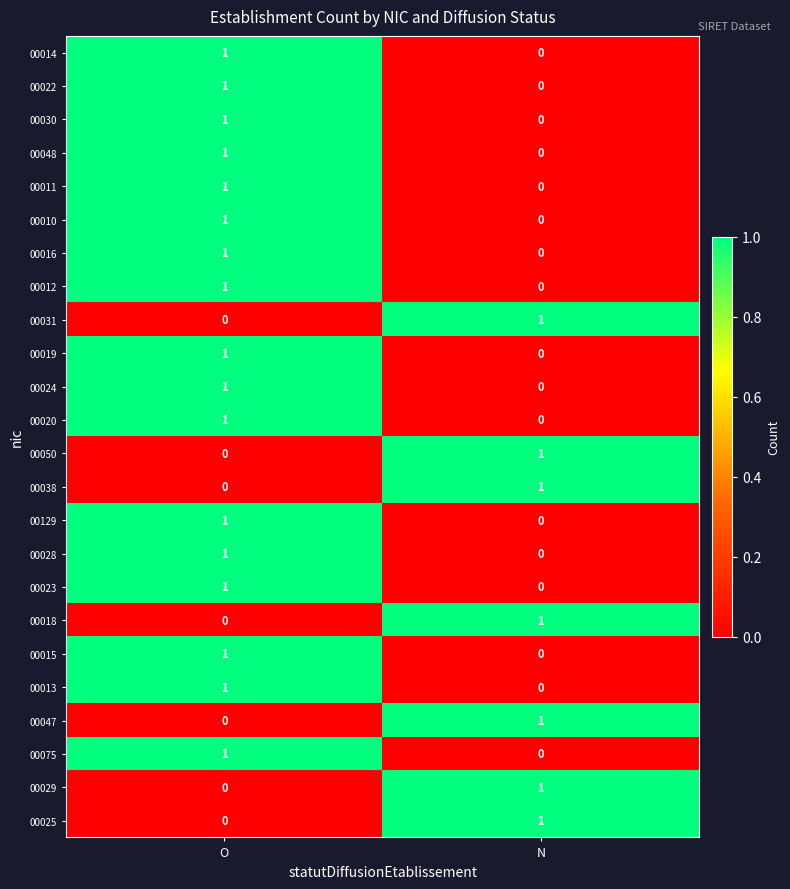

At which label does 00020 reach its minimum?

N